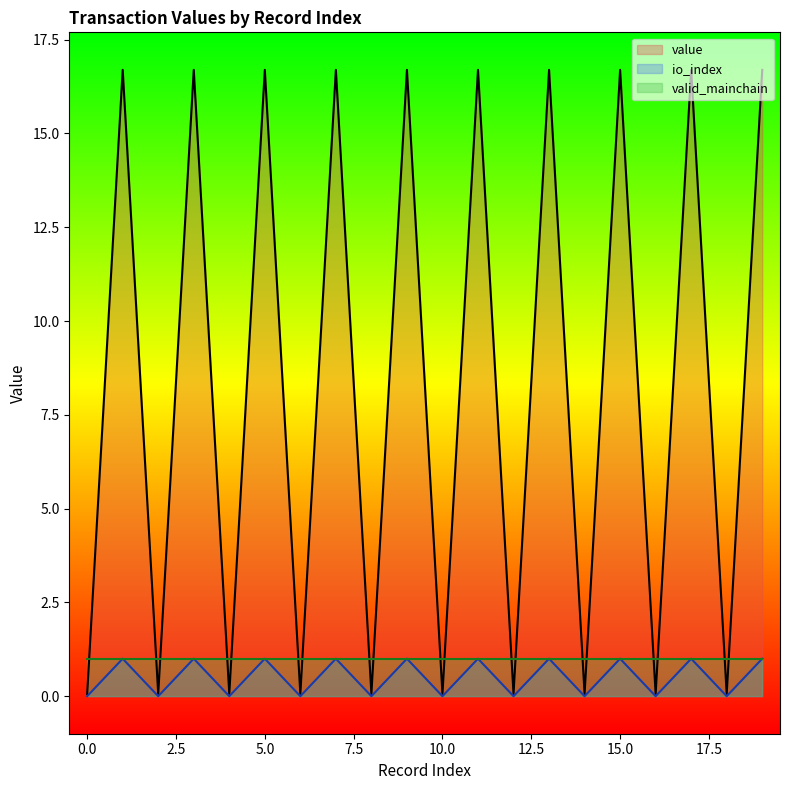

Rank the categories by io_index value from highest to lowest.

1, 3, 5, 7, 9, 11, 13, 15, 17, 19, 0, 2, 4, 6, 8, 10, 12, 14, 16, 18